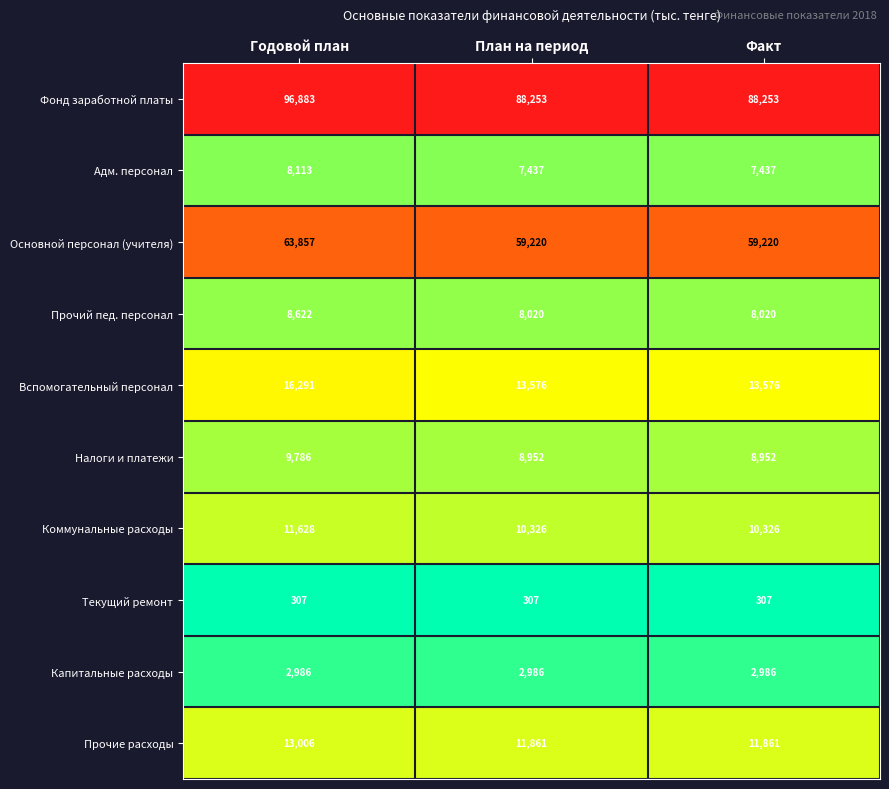

How many Основной персонал (учителя) values are between 59220 and 63857?

3